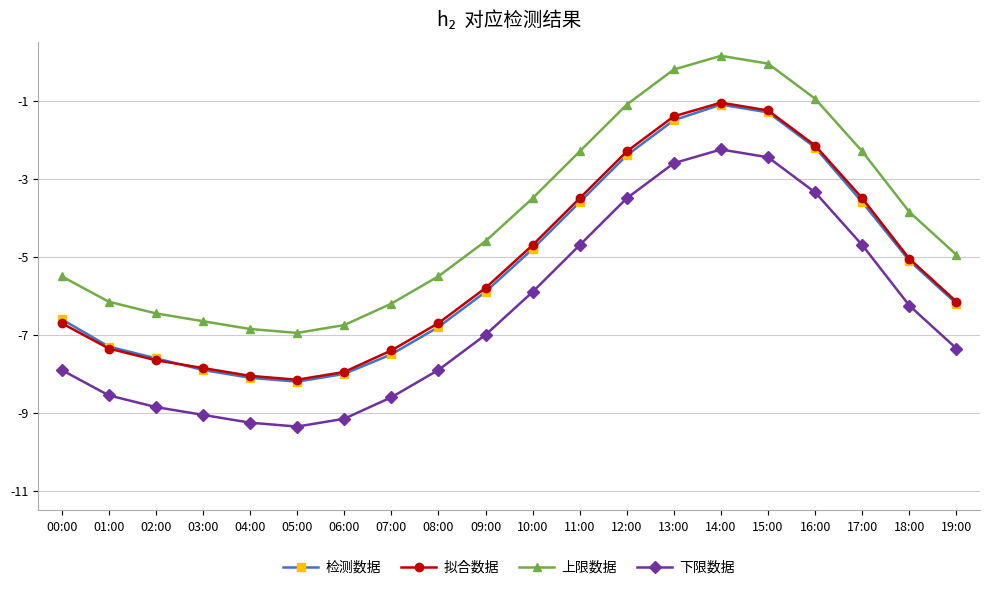

What is the value of the 检测数据 point at the 1st from the left?

-6.6